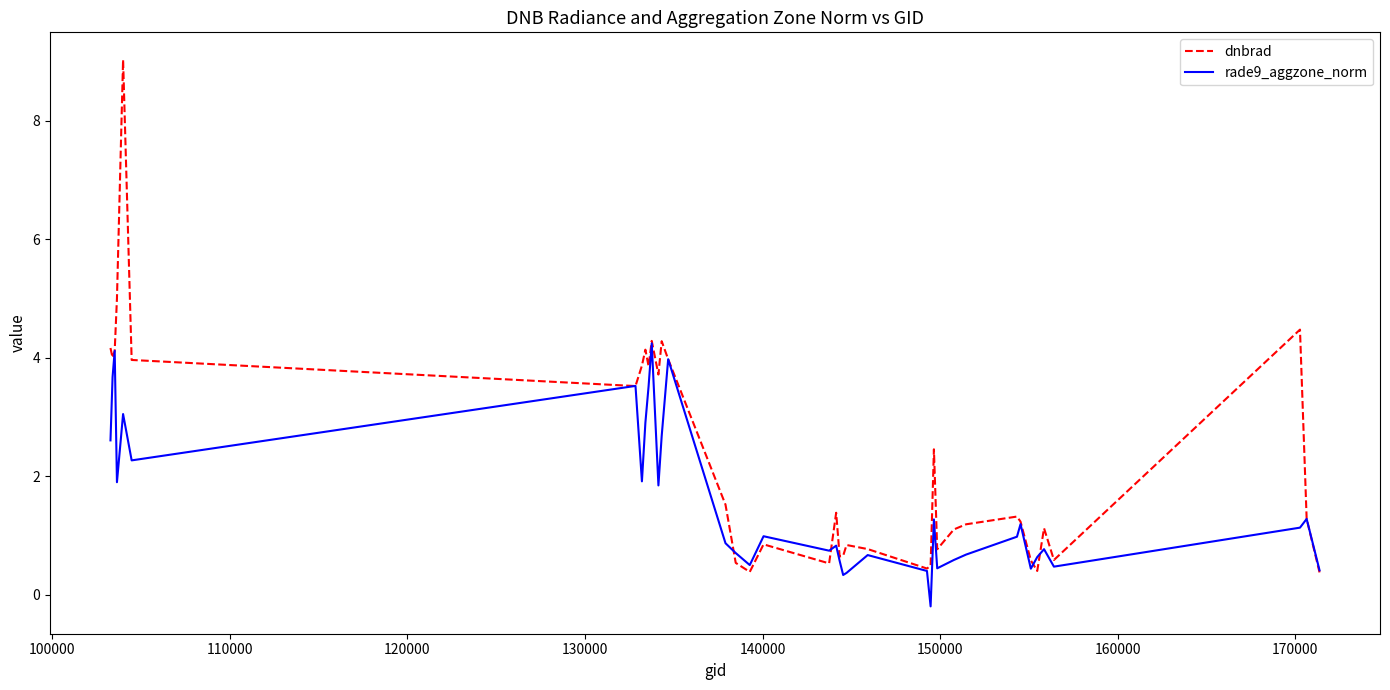

Which series has the largest total across all categories?

dnbrad